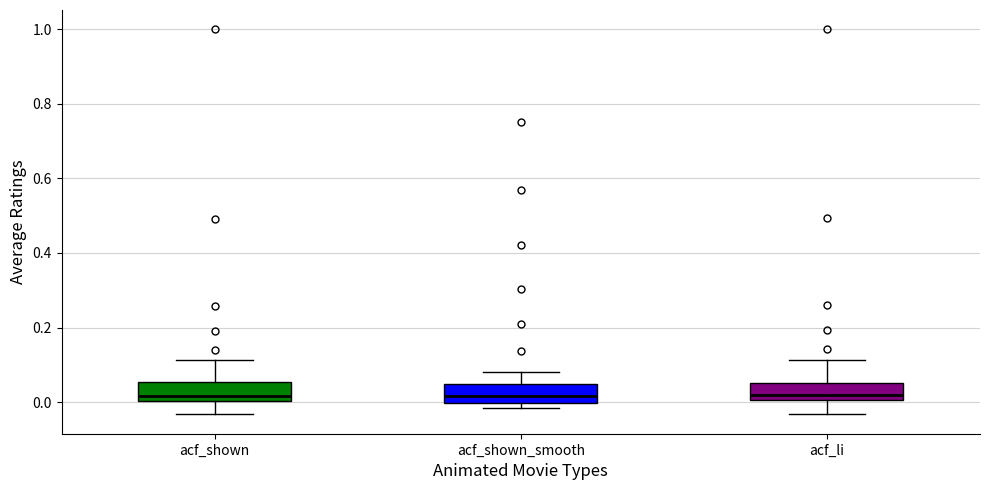

Reading left to right, read every box against the y-axis: the position of its median line, the range the box covers, and the ends of its whiskers. The values are not printed on the chart, so give them approximately, as read against the axis.

acf_shown: median 0.02, box 0.00 to 0.06, whiskers -0.04 to 0.12
acf_shown_smooth: median 0.02, box 0.00 to 0.04, whiskers -0.02 to 0.08
acf_li: median 0.02, box 0.00 to 0.06, whiskers -0.04 to 0.12